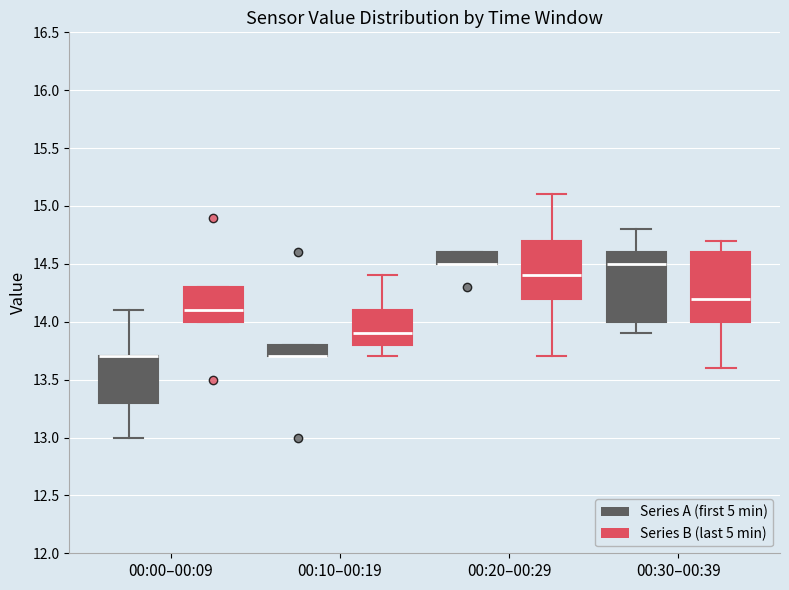

Reading left to right, transcribe this box plot: for each box, give where its median line is, the range the box spans, and where its two whiskers end, as read against the y-axis. The values are not printed on the chart, so give them approximately, as read against the axis.

00:00–00:09 (Series A (first 5 min)): median 13.7 (drawn on the box's upper edge), box 13.3 to 13.7, whiskers 13.0 to 14.1
00:00–00:09 (Series B (last 5 min)): median 14.1, box 14.0 to 14.3, whiskers 14.0 to 14.3
00:10–00:19 (Series A (first 5 min)): median 13.7 (drawn on the box's lower edge), box 13.7 to 13.8, whiskers 13.7 to 13.8
00:10–00:19 (Series B (last 5 min)): median 13.9, box 13.8 to 14.1, whiskers 13.7 to 14.4
00:20–00:29 (Series A (first 5 min)): median 14.5 (drawn on the box's lower edge), box 14.5 to 14.6, whiskers 14.5 to 14.6
00:20–00:29 (Series B (last 5 min)): median 14.4, box 14.2 to 14.7, whiskers 13.7 to 15.1
00:30–00:39 (Series A (first 5 min)): median 14.5, box 14.0 to 14.6, whiskers 13.9 to 14.8
00:30–00:39 (Series B (last 5 min)): median 14.2, box 14.0 to 14.6, whiskers 13.6 to 14.7